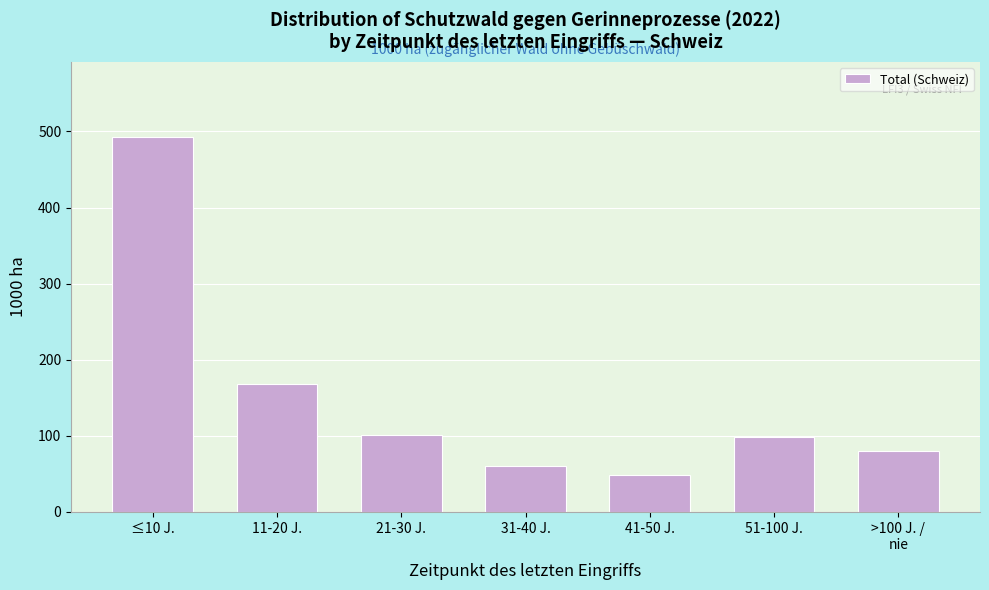

The chart shows a value of 87.3 at 11-20 J.. True or false?

False